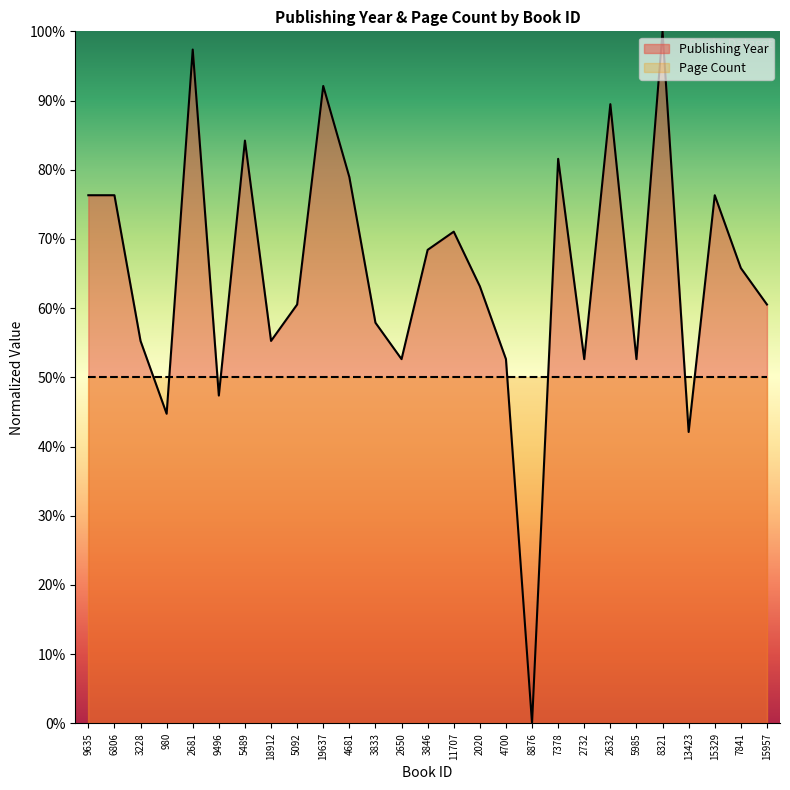

What is the greatest value displayed?

100.0